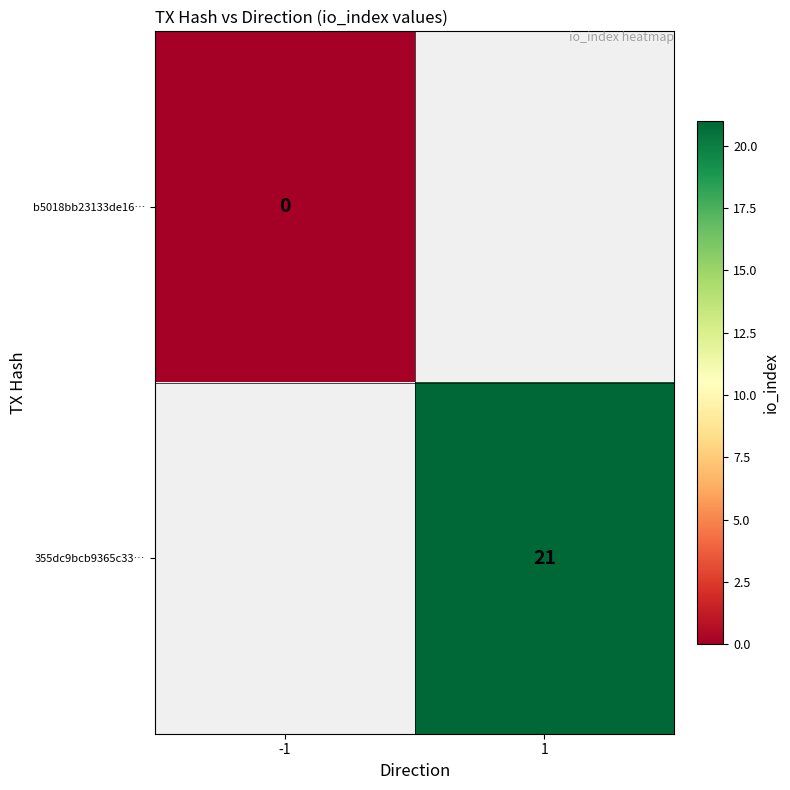

How many categories are shown in the chart?

2